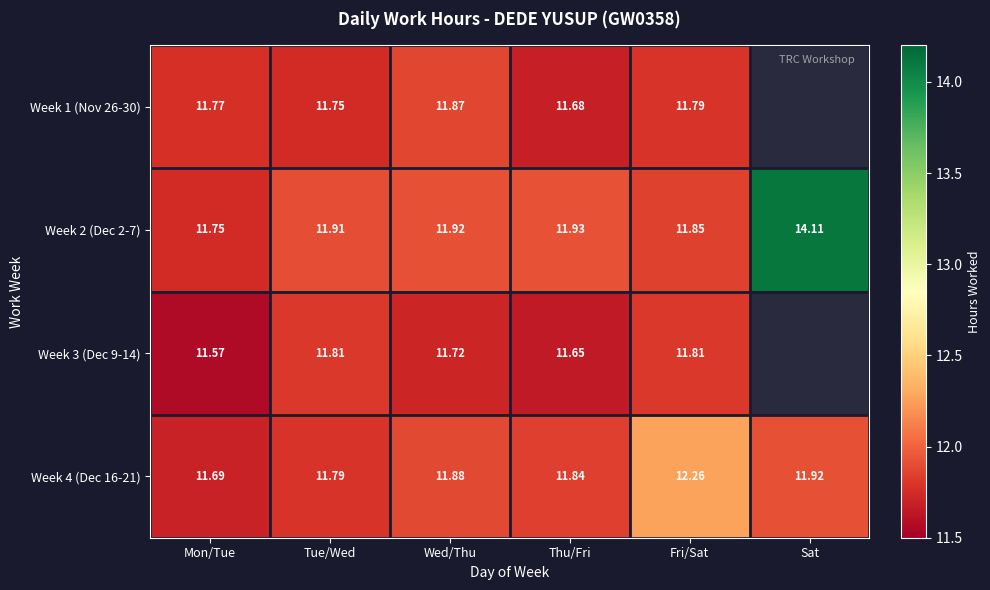

Count the number of data series in this chart.

4